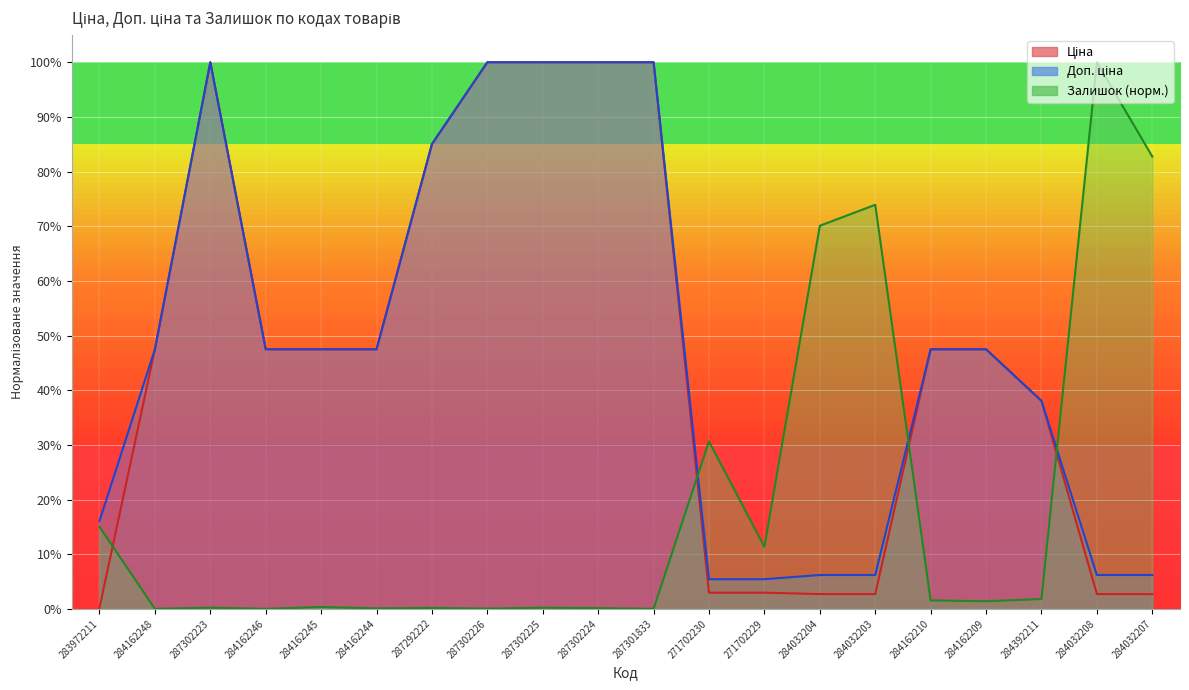

List the labels in order of Ціна value, largest first.

287302223, 287302226, 287302225, 287302224, 287301833, 287292222, 284162248, 284162246, 284162245, 284162244, 284162210, 284162209, 284392211, 271702230, 271702229, 284032204, 284032203, 284032208, 284032207, 283972211